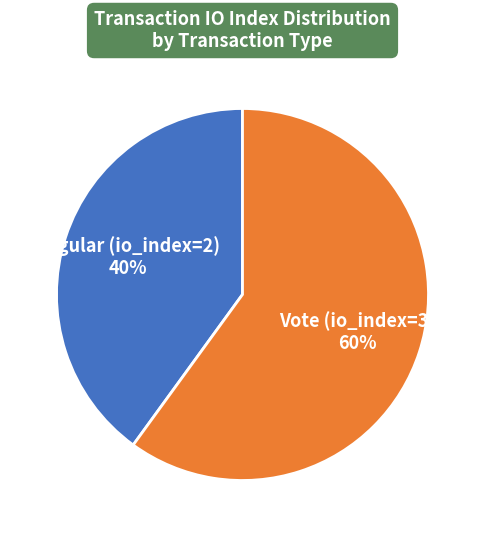

True or false: Regular (io_index=2) accounts for 40% of the total.

True